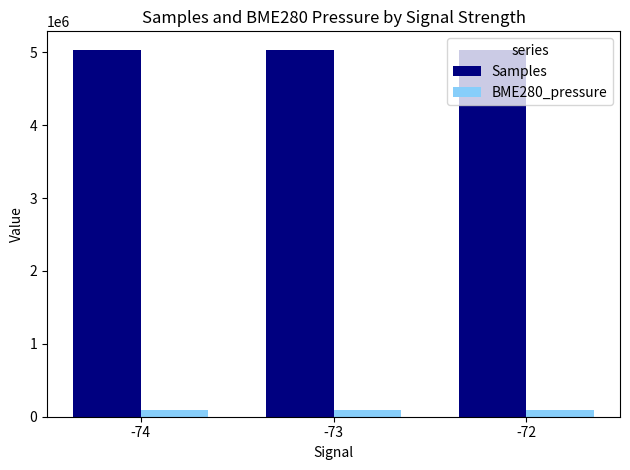

What is the difference between the Samples values at -73 and -72?

1901.5